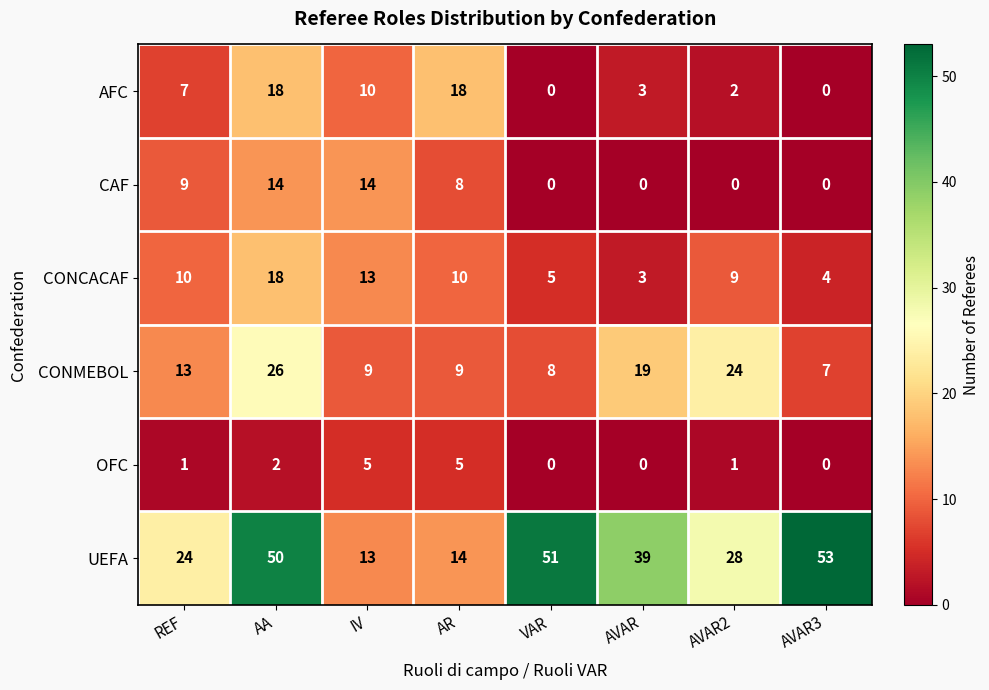

Which series has the largest range (max minus min)?

UEFA